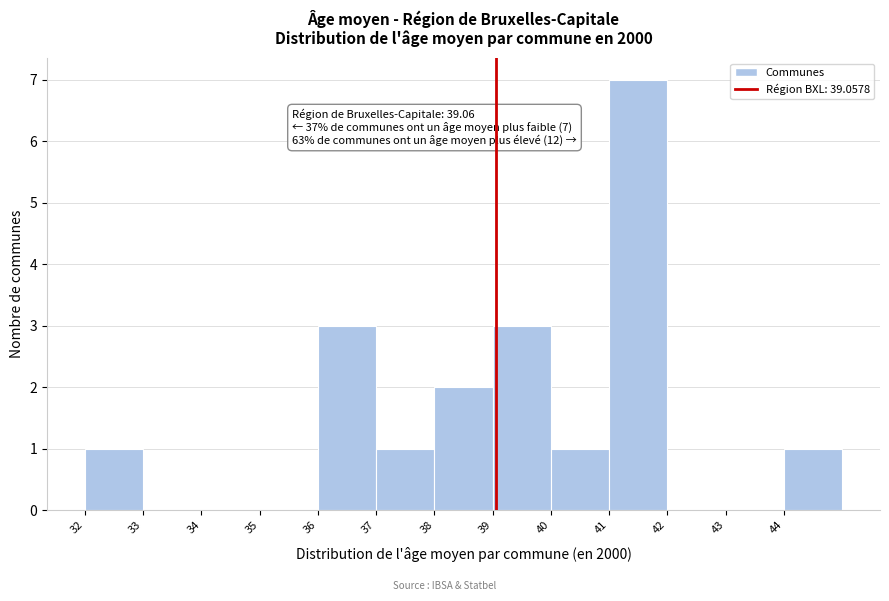

Which range on the x-axis has the tallest bar?

41 to 42